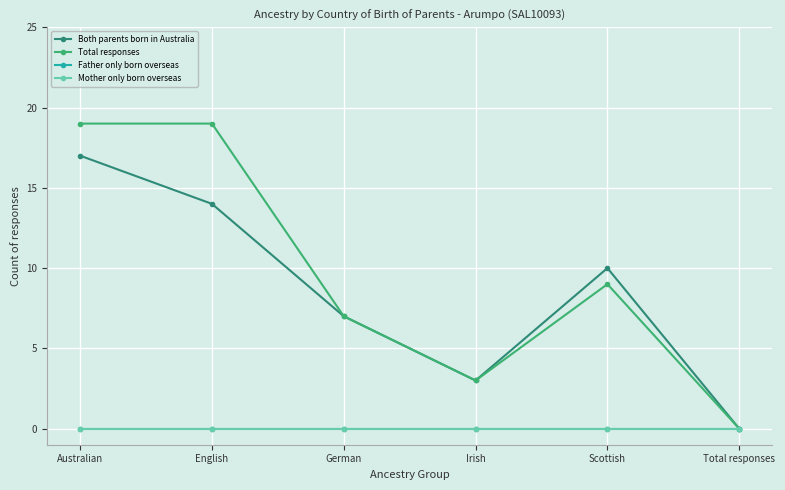

Does the chart have visible grid lines?

Yes